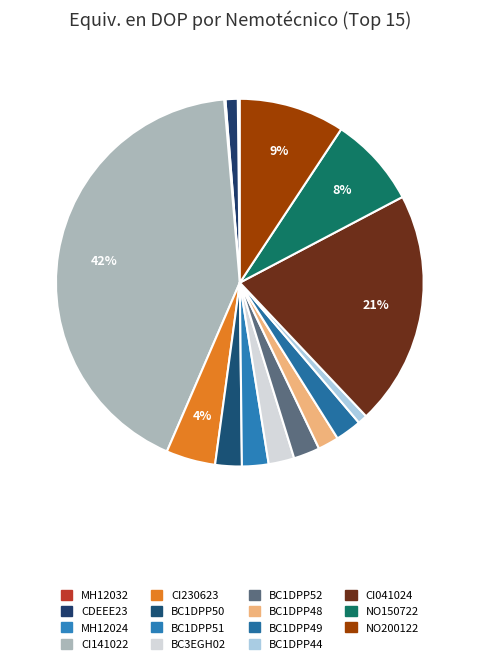

The BC1DPP52 slice represents 2% of the pie. True or false?

True